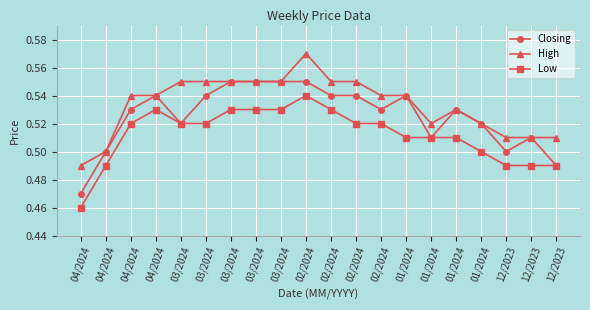

How many lines are shown in the chart?

3